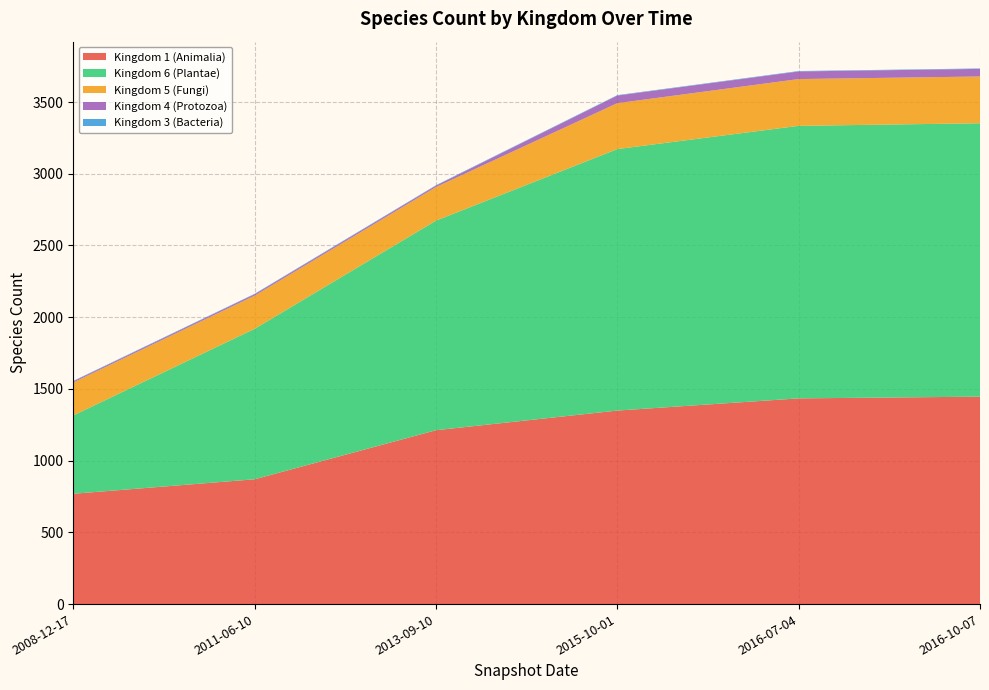

Reading left to right, what are all the values shown in this chart?

Kingdom 1 (Animalia): 769	870	1212	1349	1434	1446
Kingdom 6 (Plantae): 546	1049	1461	1823	1900	1906
Kingdom 5 (Fungi): 230	231	234	320	326	326
Kingdom 4 (Protozoa): 8	10	10	53	53	53
Kingdom 3 (Bacteria): 3	3	3	3	3	3